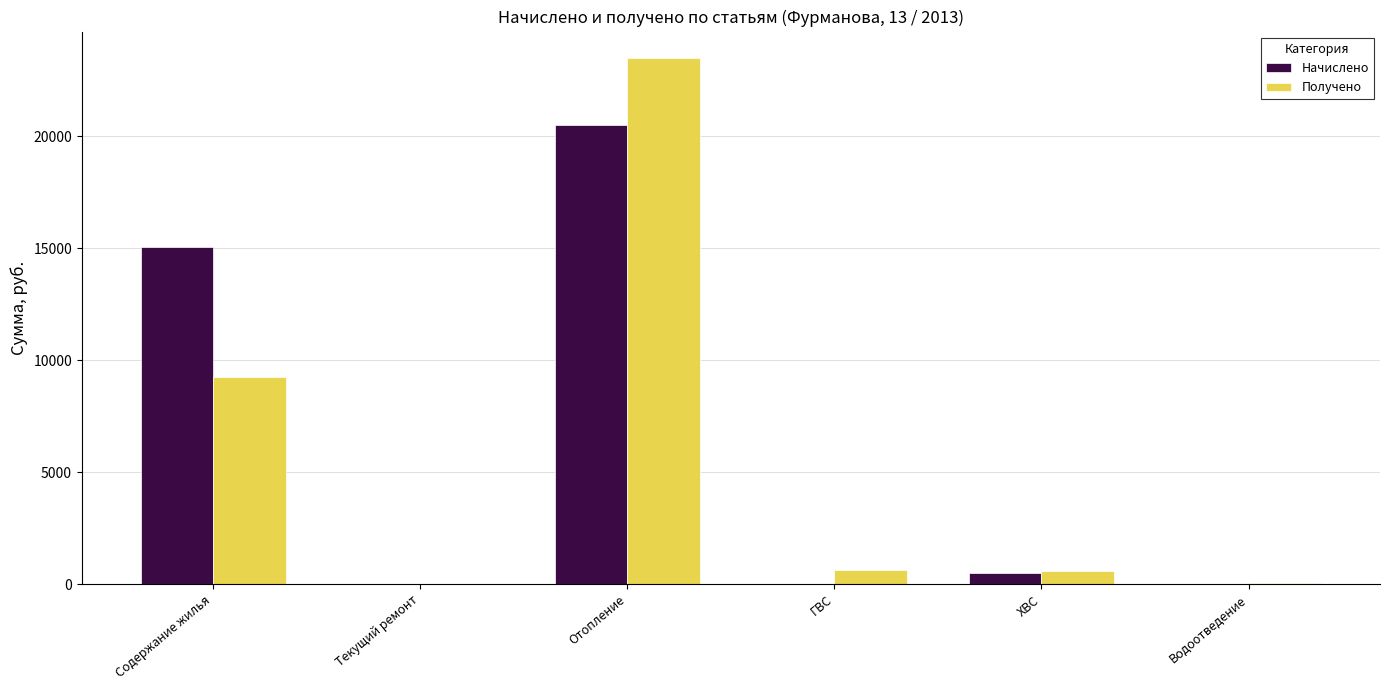

True or false: Начислено has a value of 0.0 at ГВС.

True